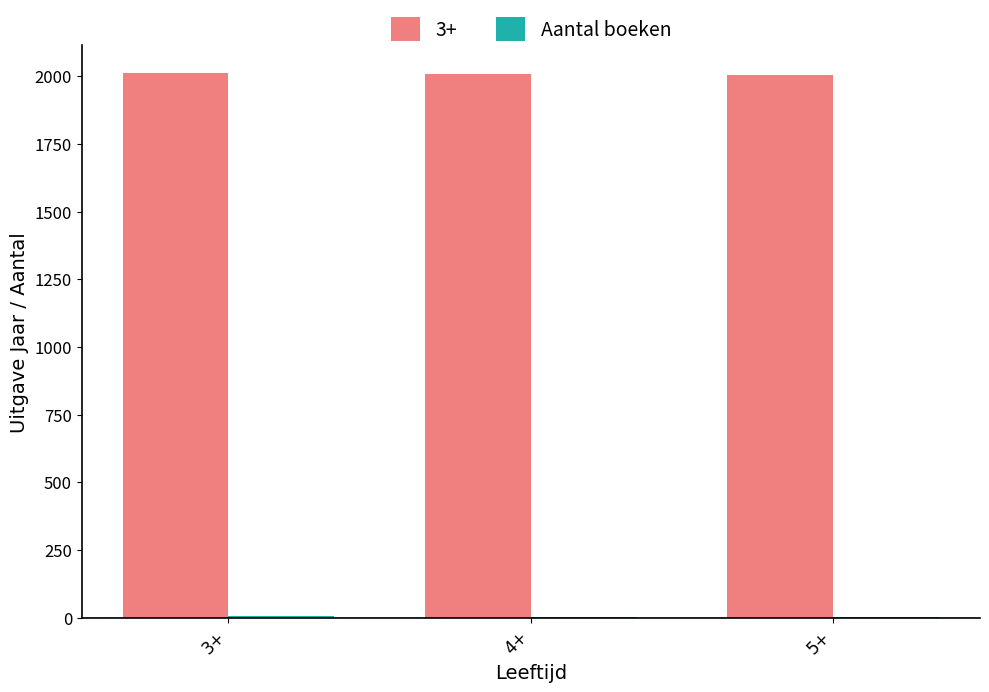

How many categories are shown in the chart?

3